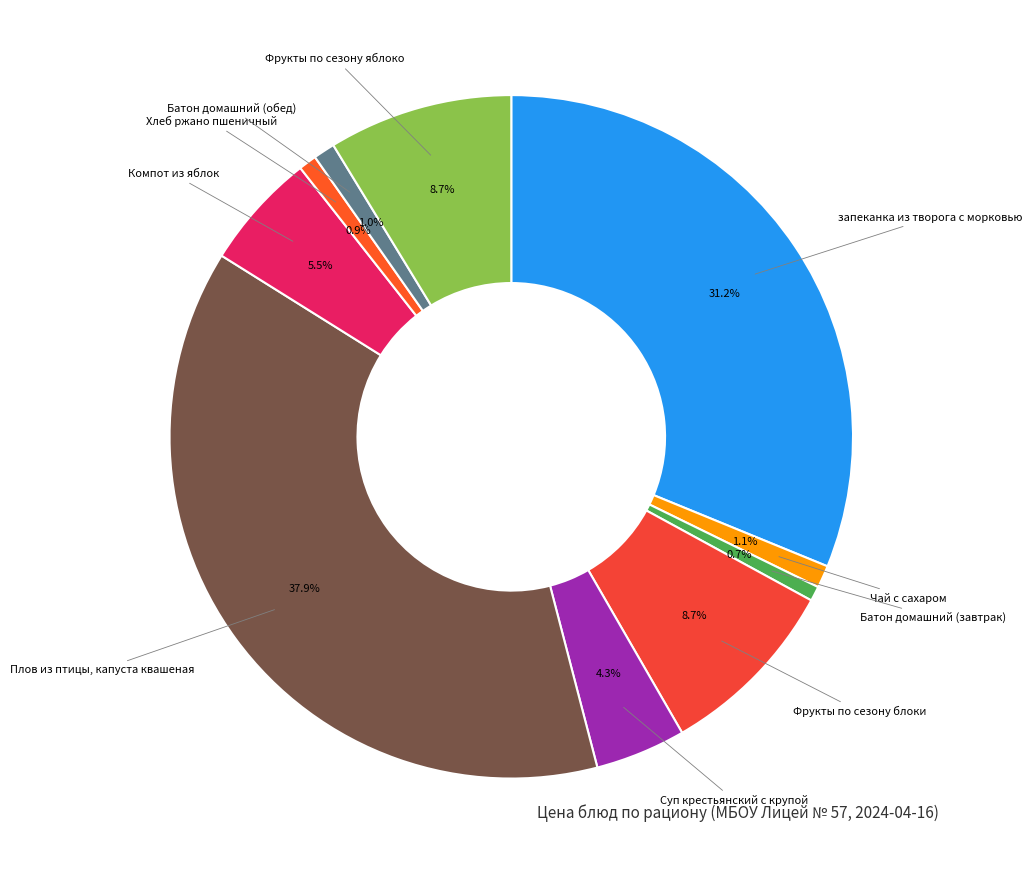

Which has a higher value, Суп крестьянский с крупой or Батон домашний (завтрак)?

Суп крестьянский с крупой